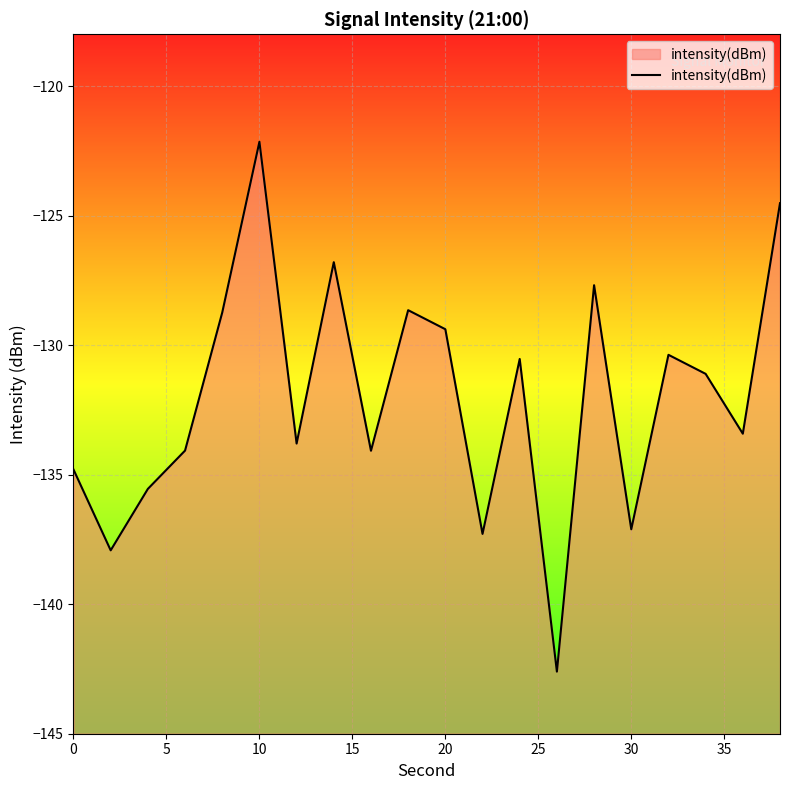

At which category does the chart reach its peak across all series?

10